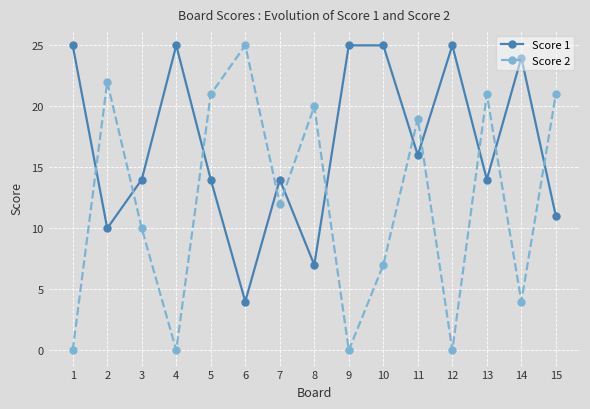

Is the value of Score 1 at 5 greater than the value of Score 2 at 2?

No